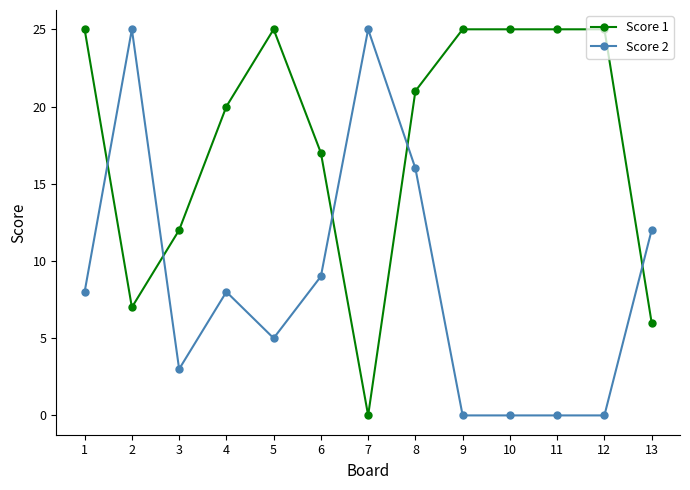

Where is the first local maximum for Score 2?

2